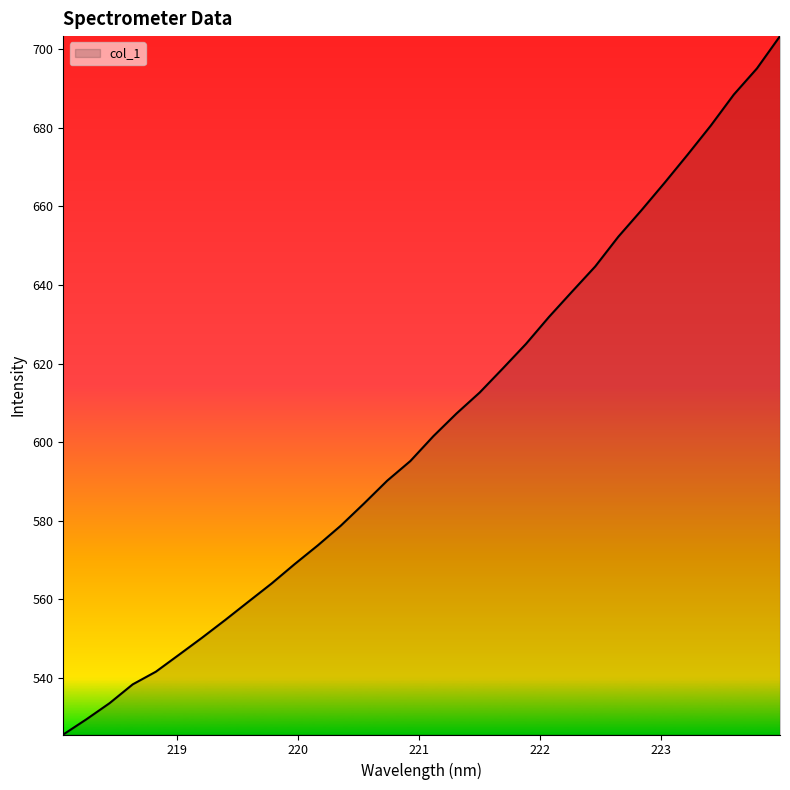

What is the difference between the maximum and minimum values?

177.7